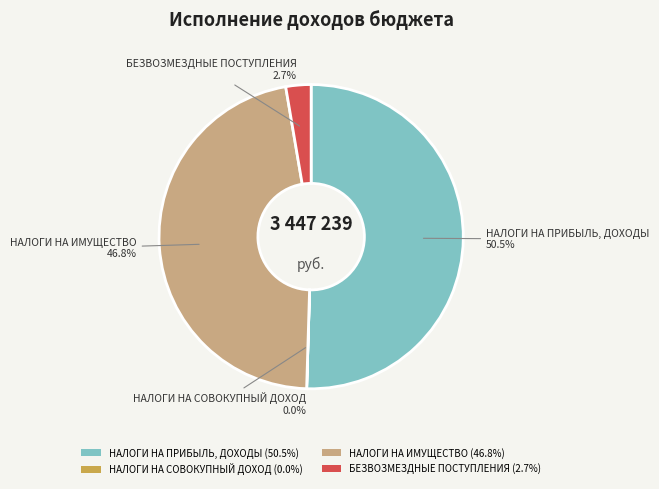

To the nearest percent, what portion does БЕЗВОЗМЕЗДНЫЕ ПОСТУПЛЕНИЯ represent?

3%